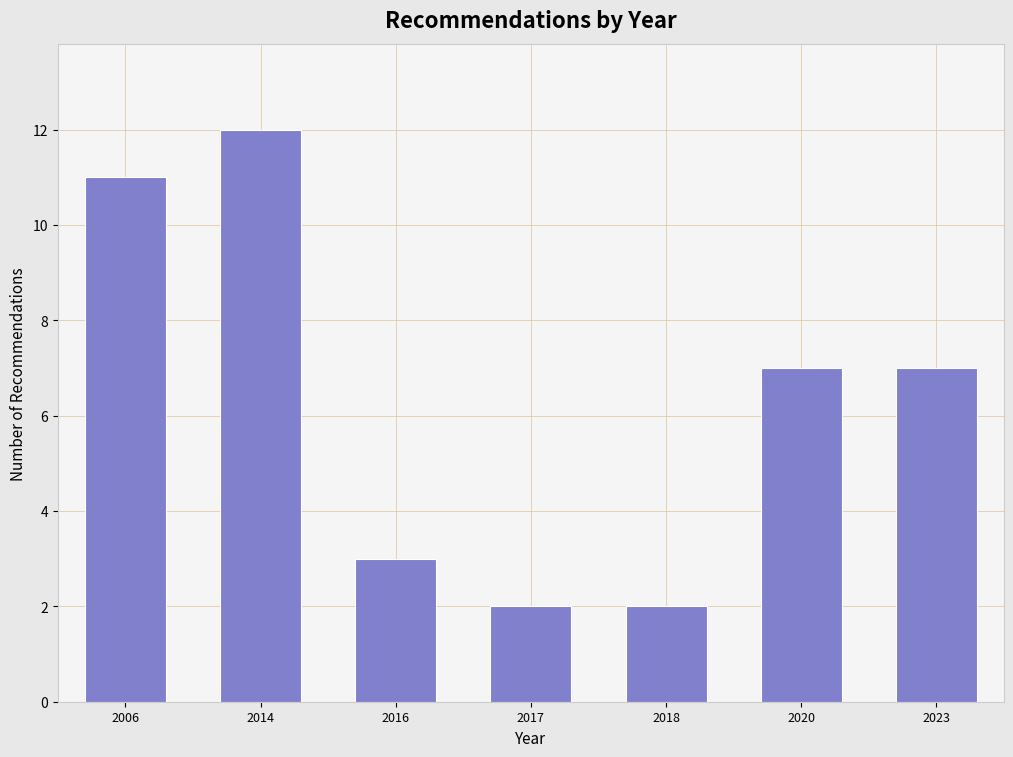

Reading left to right, list all the values displayed in this chart.

2006=11	2014=12	2016=3	2017=2	2018=2	2020=7	2023=7